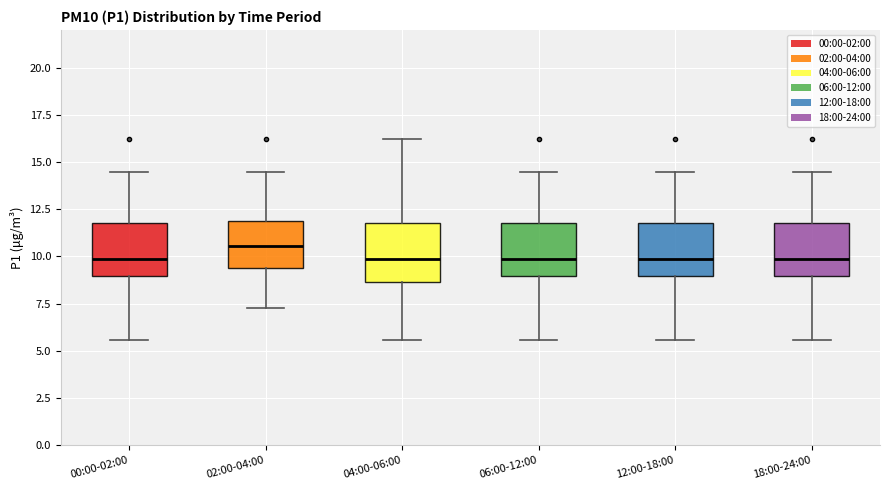

Reading left to right, transcribe this box plot: for each box, give where its median line is, the range the box spans, and where its two whiskers end, as read against the y-axis. The values are not printed on the chart, so give them approximately, as read against the axis.

00:00-02:00: median 10.0, box 9.0 to 12.0, whiskers 5.5 to 14.5
02:00-04:00: median 10.5, box 9.5 to 12.0, whiskers 7.5 to 14.5
04:00-06:00: median 10.0, box 8.5 to 12.0, whiskers 5.5 to 16.0
06:00-12:00: median 10.0, box 9.0 to 12.0, whiskers 5.5 to 14.5
12:00-18:00: median 10.0, box 9.0 to 12.0, whiskers 5.5 to 14.5
18:00-24:00: median 10.0, box 9.0 to 12.0, whiskers 5.5 to 14.5